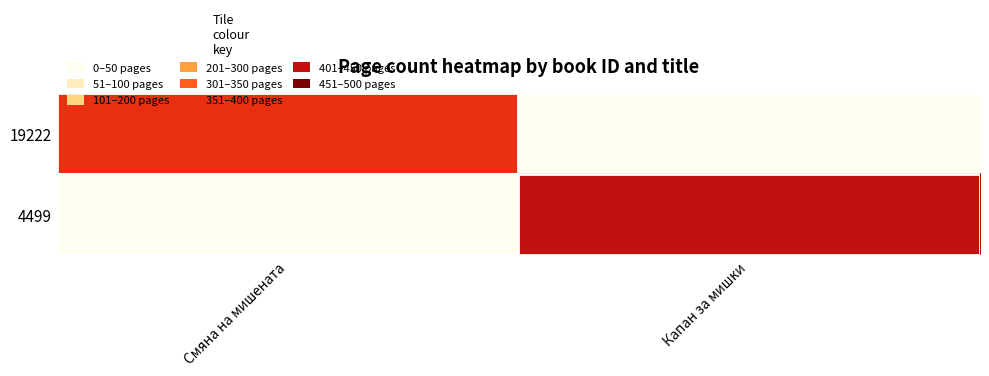

At which category is the sum across all series the highest?

Капан за мишки